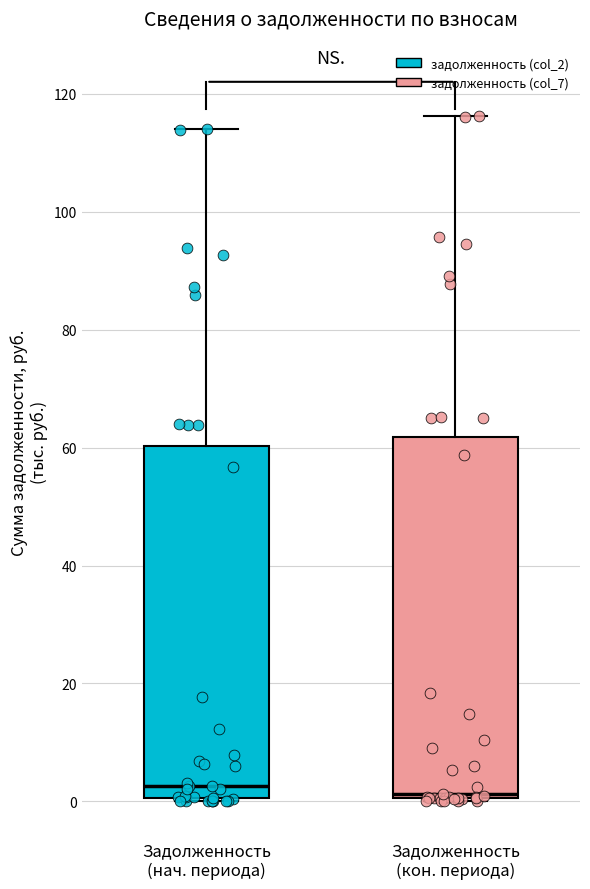

Reading left to right, read every box against the y-axis: the position of its median line, the range the box covers, and the ends of its whiskers. The values are not printed on the chart, so give them approximately, as read against the axis.

Задолженность (нач. периода): median 2, box 0 to 60, whiskers 0 to 114
Задолженность (кон. периода): median 2, box 0 to 62, whiskers 0 to 116